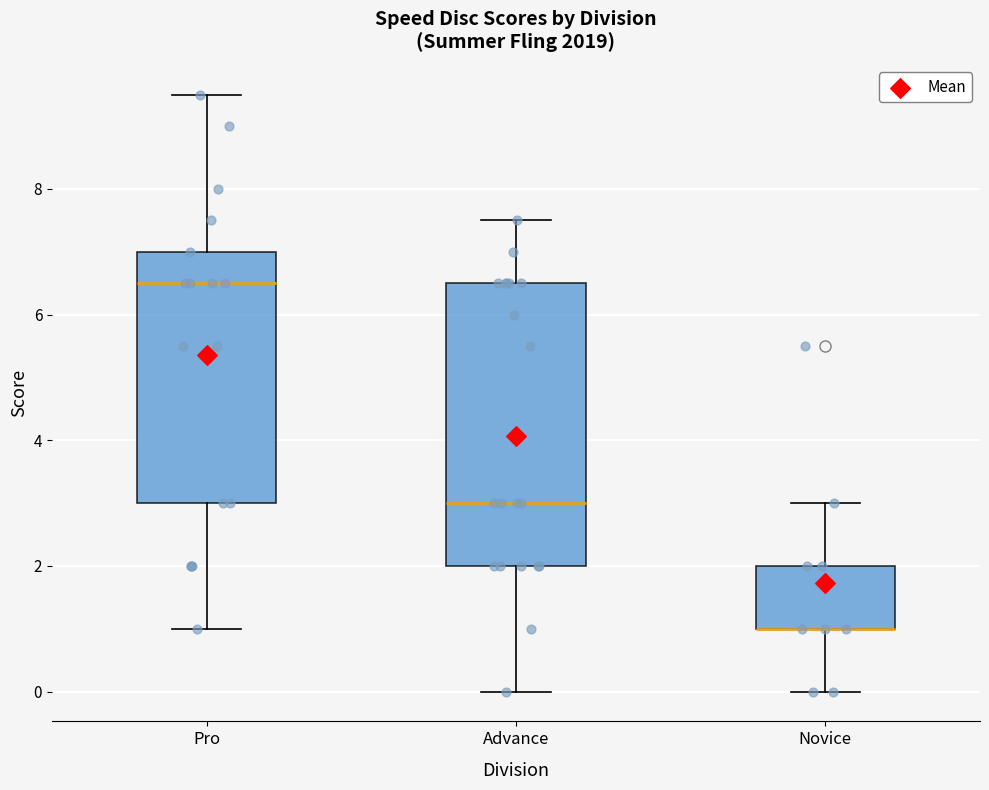

Which box is the tallest, from its lower edge to its upper edge?

Advance